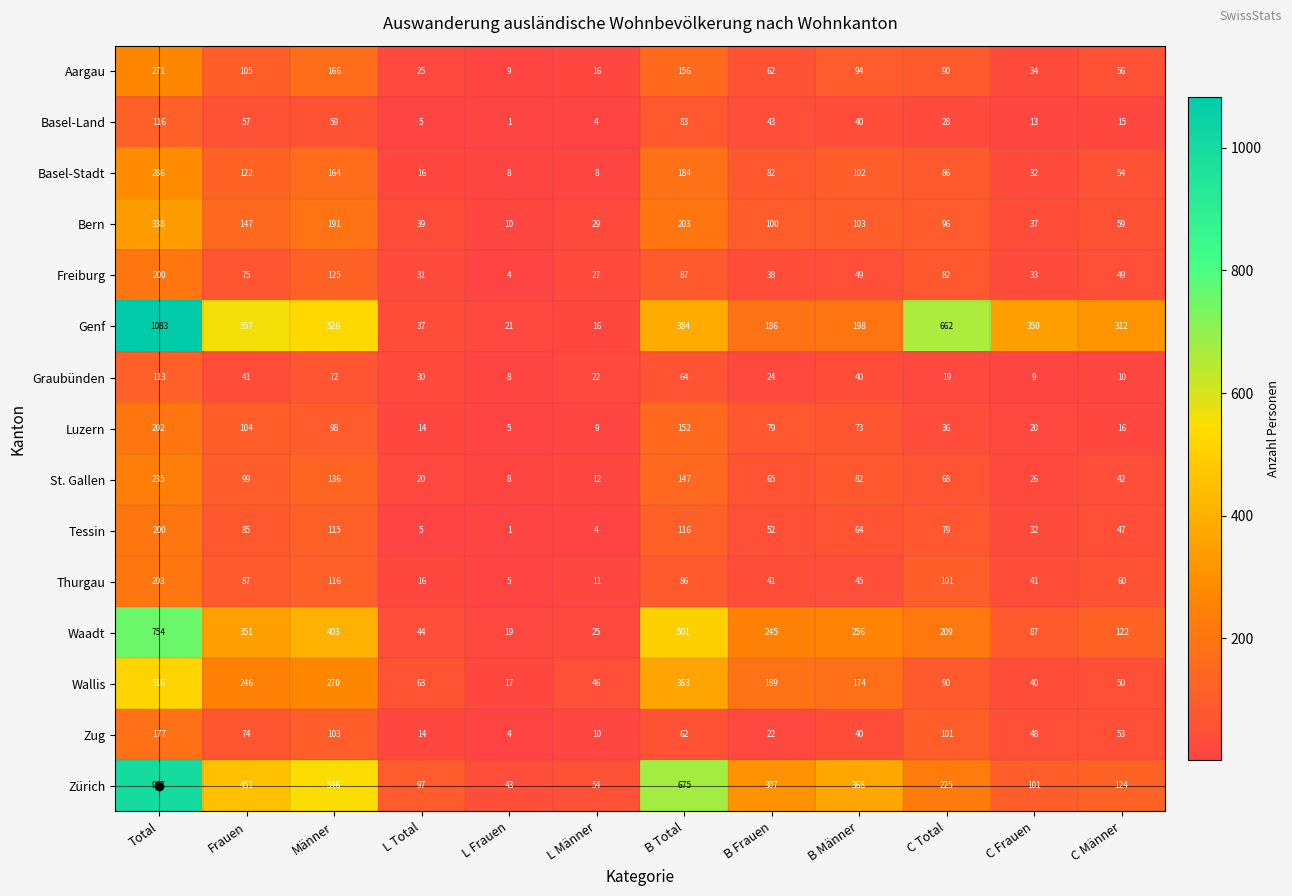

At which category does the chart reach its minimum across all series?

L Frauen